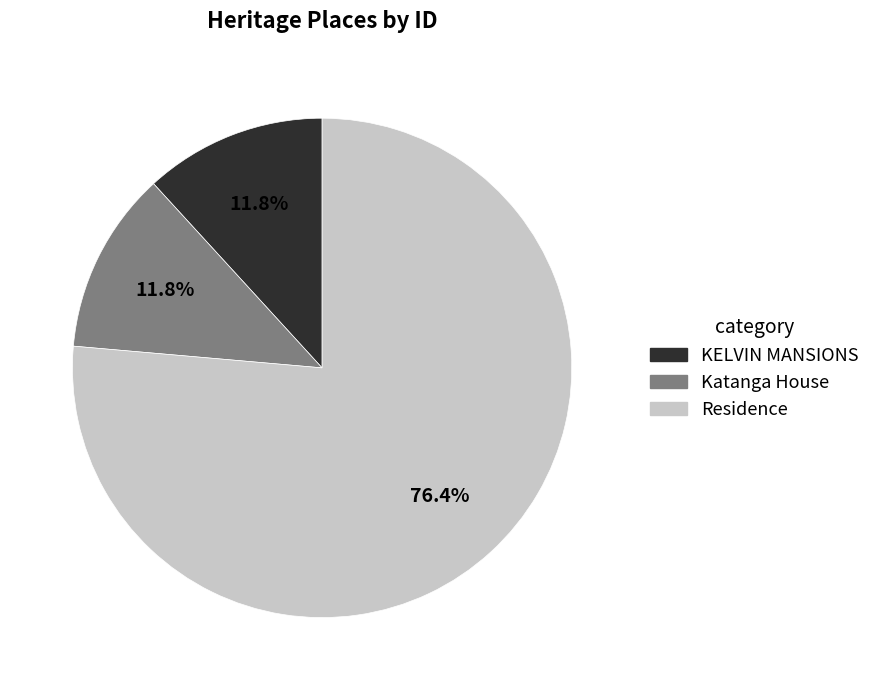

Is it true that Residence is 76% of the pie?

True